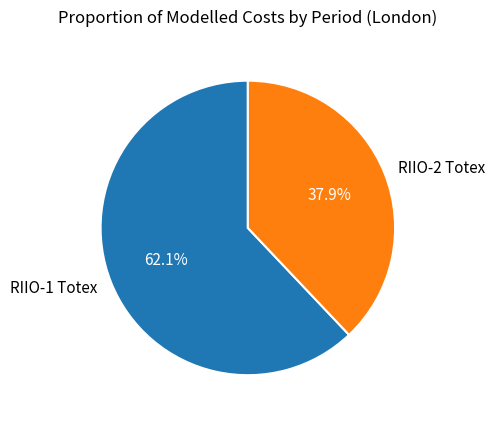

Between RIIO-2 Totex and RIIO-1 Totex, which is larger?

RIIO-1 Totex